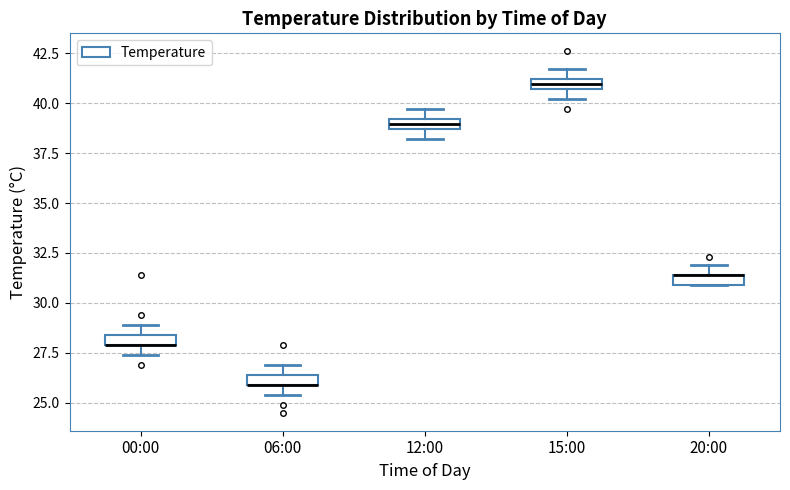

Where is the upper edge of the box for 06:00 on the y-axis? The values are not printed on the chart, so give them approximately, as read against the axis.

26.5